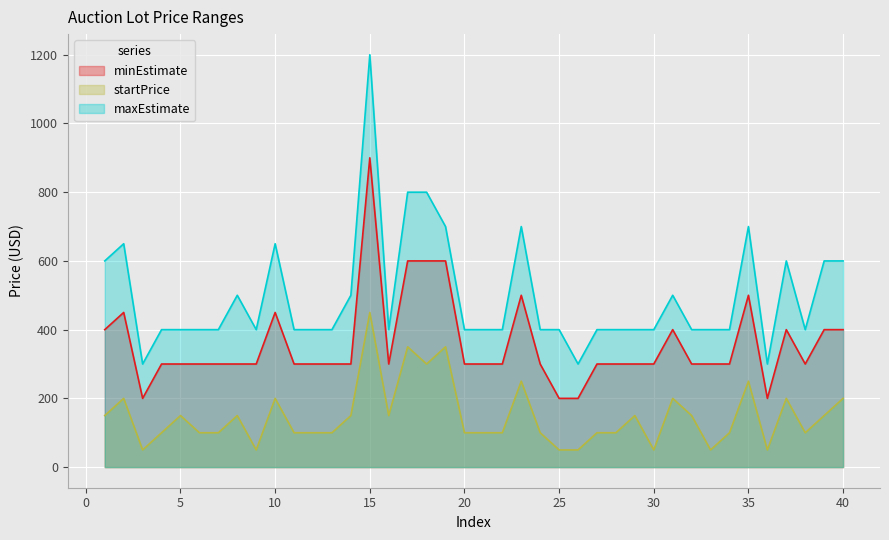

True or false: minEstimate has more than 1 points higher than both neighbors.

True